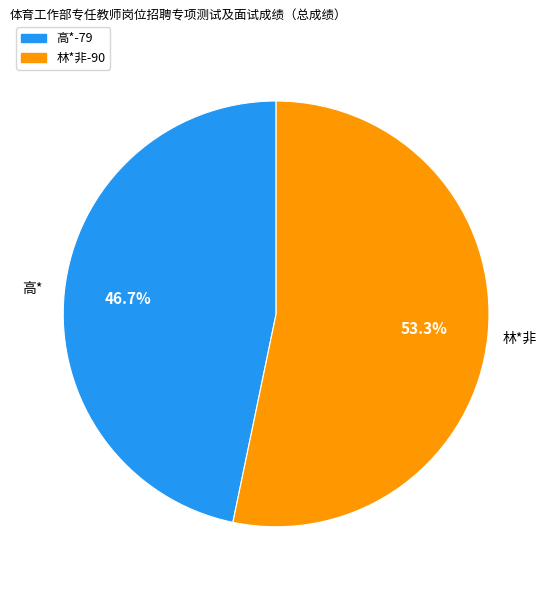

To the nearest percent, what is the difference between the largest and smallest slice percentages?

7%